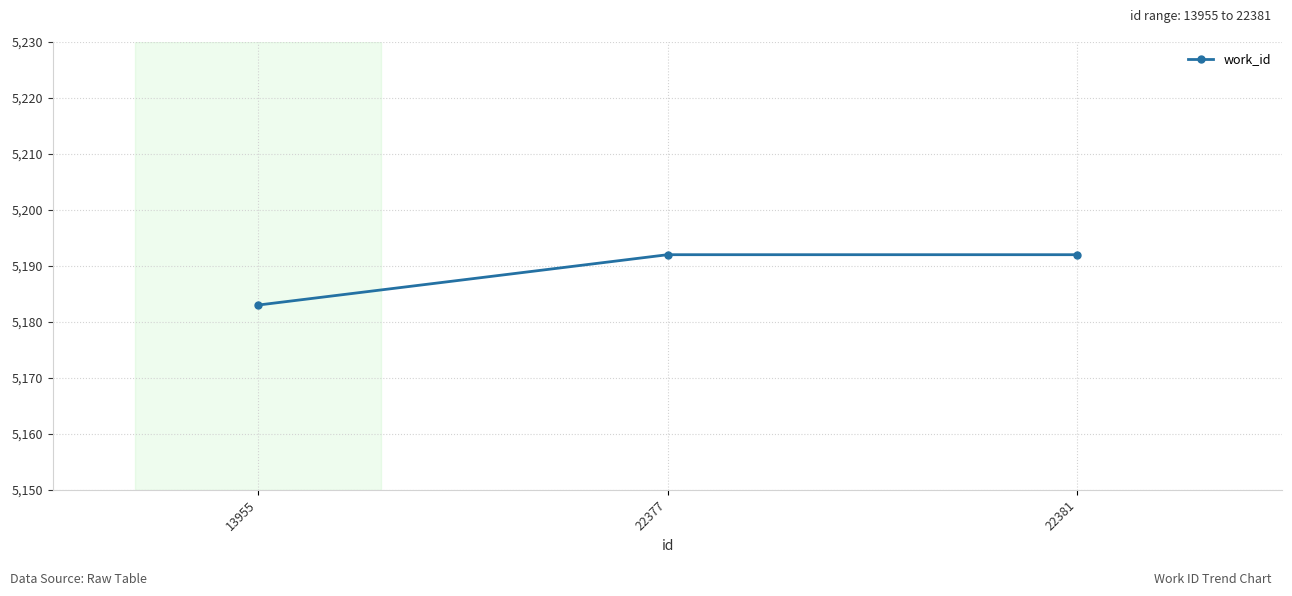

What is the sum of all values?

15567